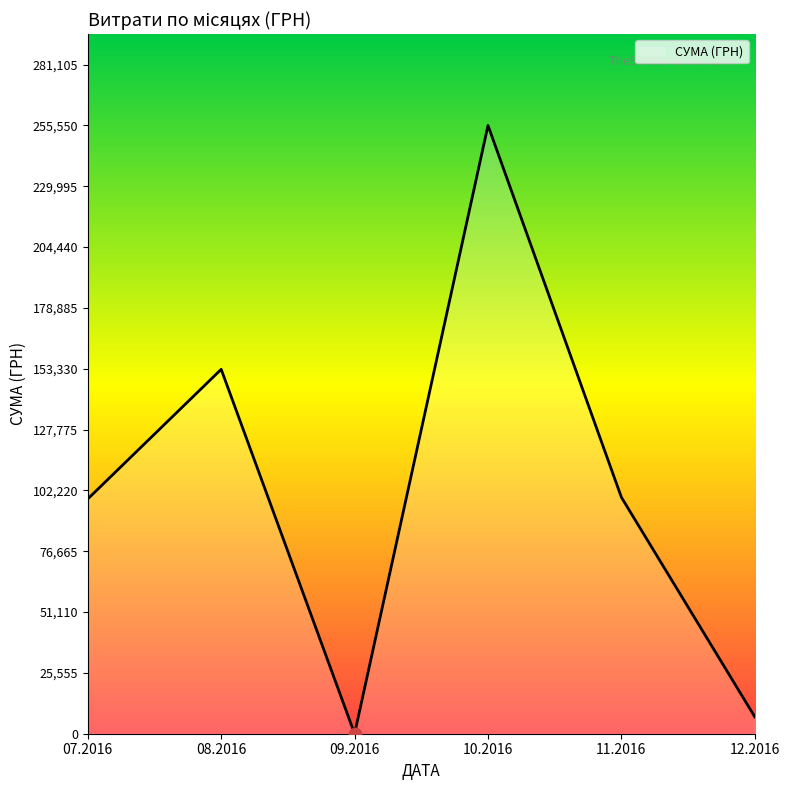

What is the change in value from 09.2016 to 12.2016?

+7080.0